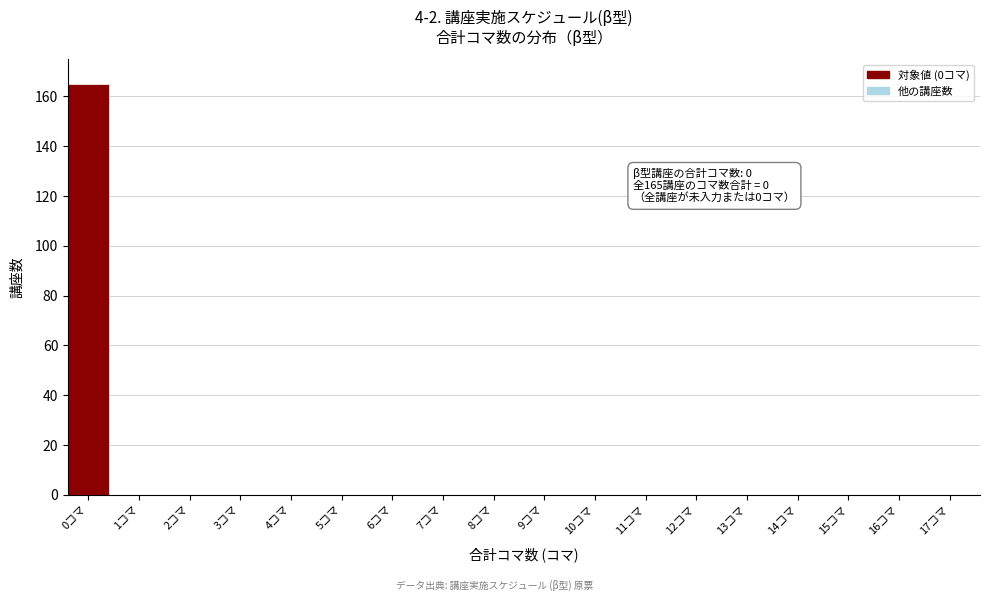

Reading right to left, extract all data points from this chart.

17コマ=0	16コマ=0	15コマ=0	14コマ=0	13コマ=0	12コマ=0	11コマ=0	10コマ=0	9コマ=0	8コマ=0	7コマ=0	6コマ=0	5コマ=0	4コマ=0	3コマ=0	2コマ=0	1コマ=0	0コマ=165